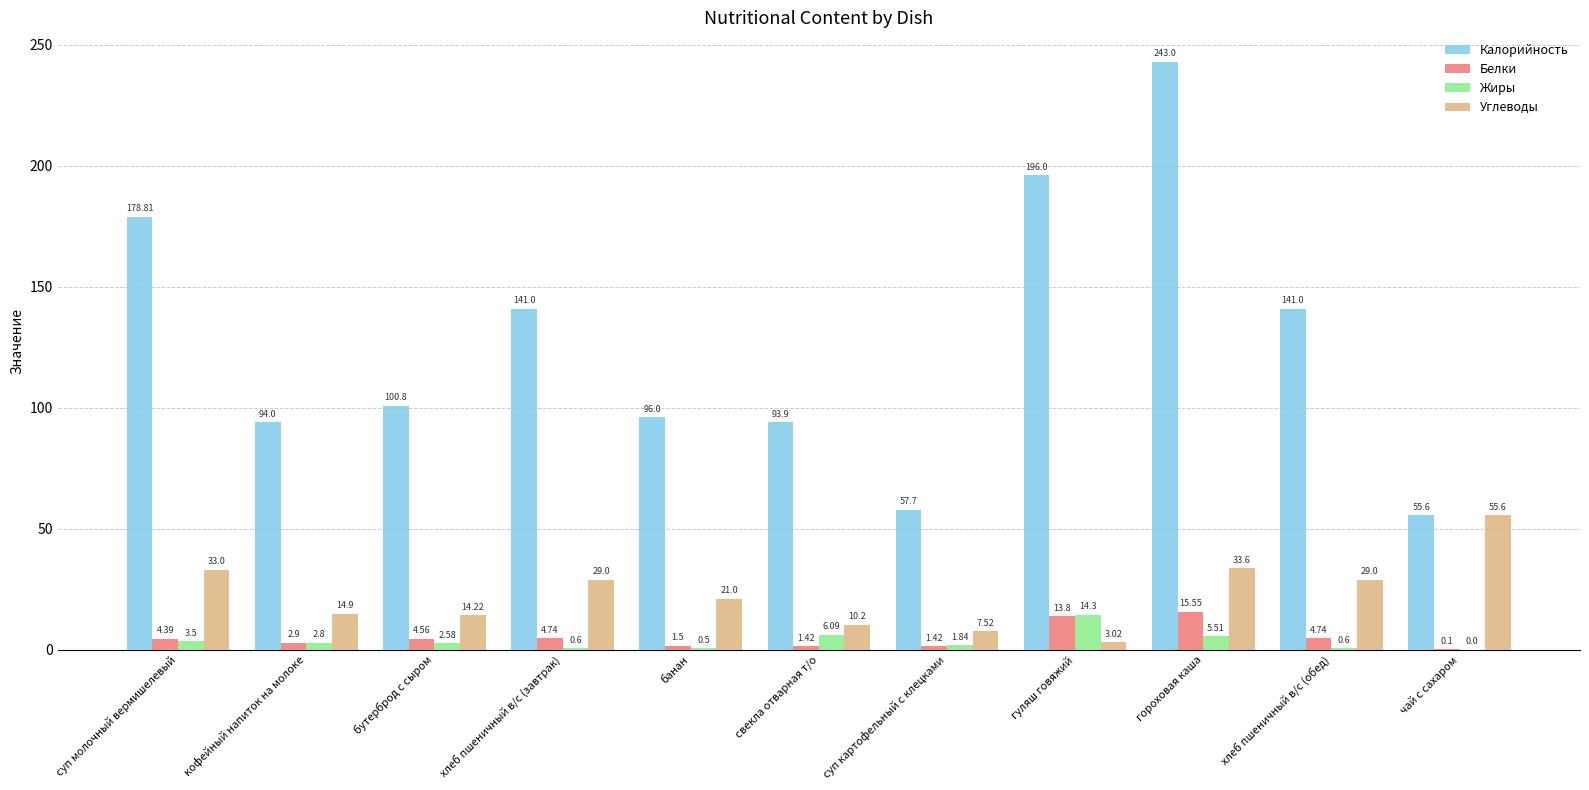

Which series has the largest total across all categories?

Калорийность